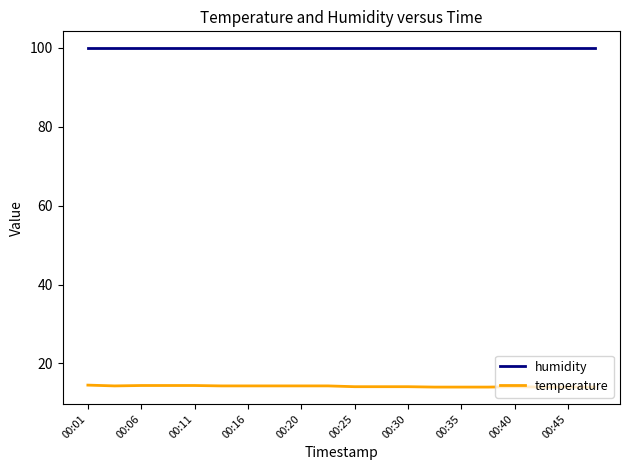

Which series has the largest total across all categories?

humidity